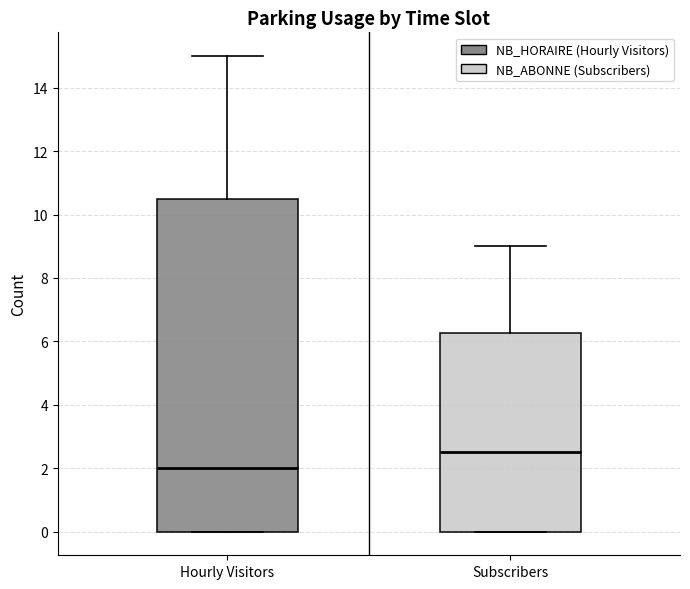

Comparing the boxes themselves (not the whiskers), which one is the tallest?

Hourly Visitors